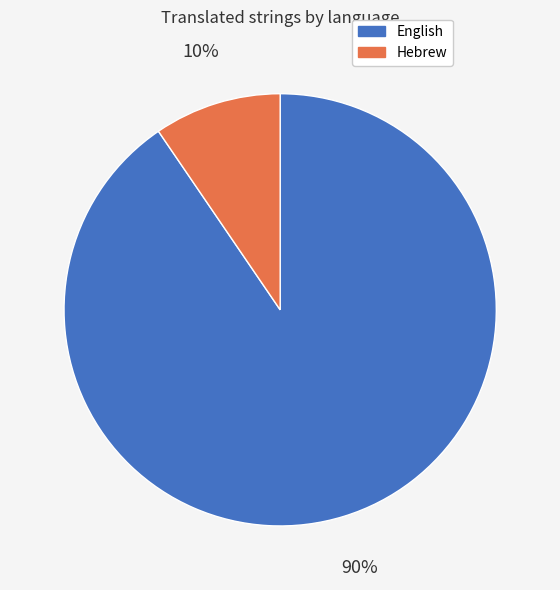

Is Hebrew the majority of the pie?

No